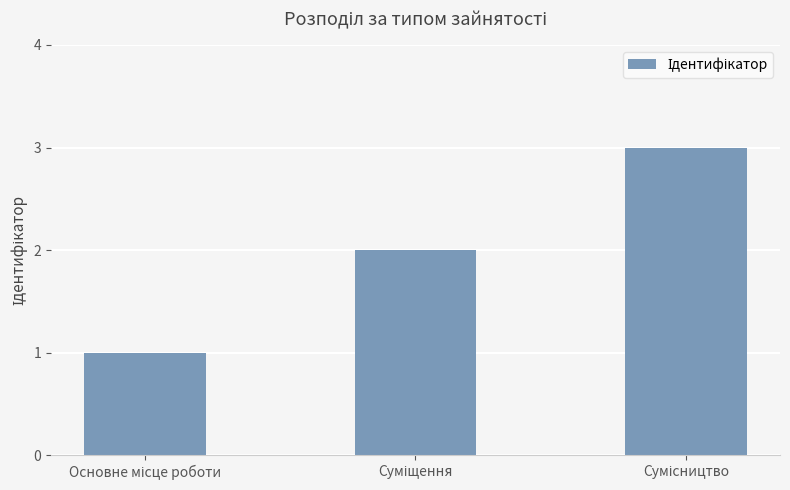

What is the sum of all values?

6